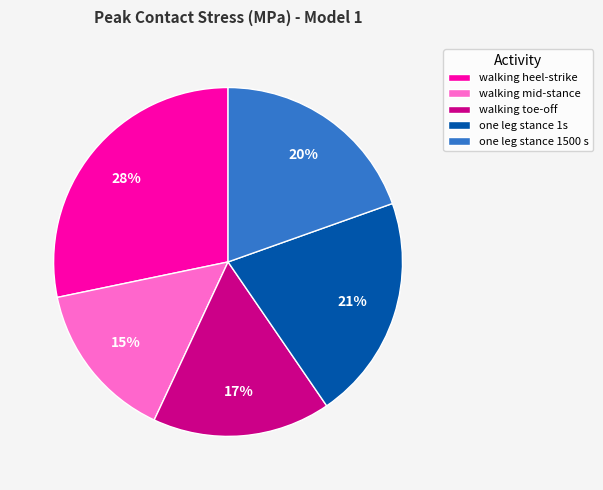

Is the sum of walking toe-off and one leg stance 1s greater than half?

No